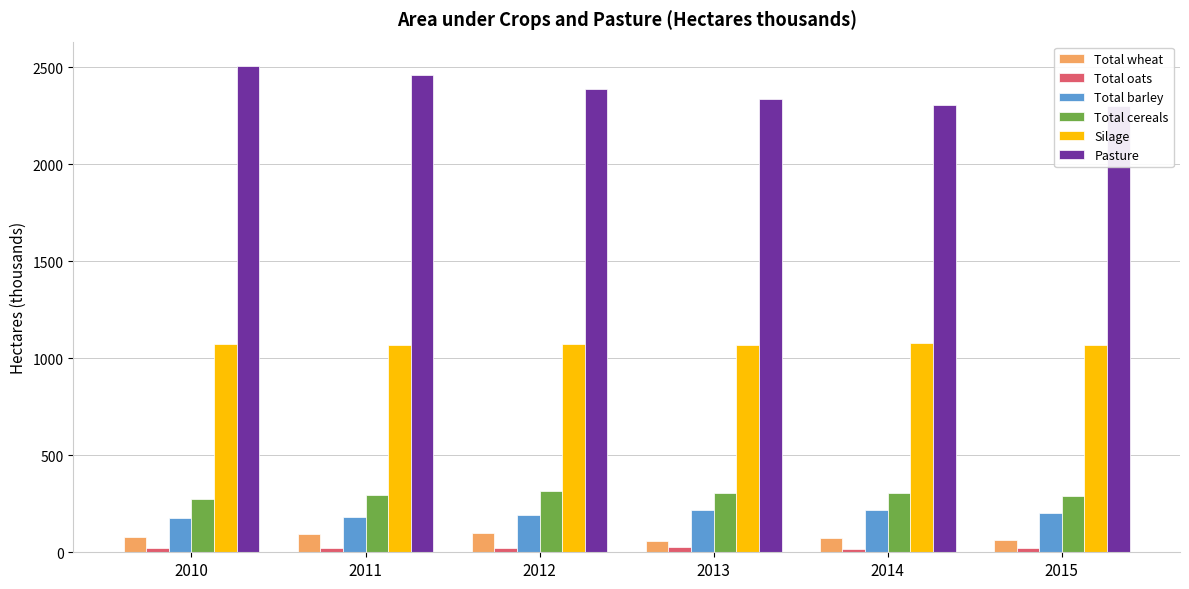

Rank the series at 2014 from lowest to highest value.

Total oats, Total wheat, Total barley, Total cereals, Silage, Pasture